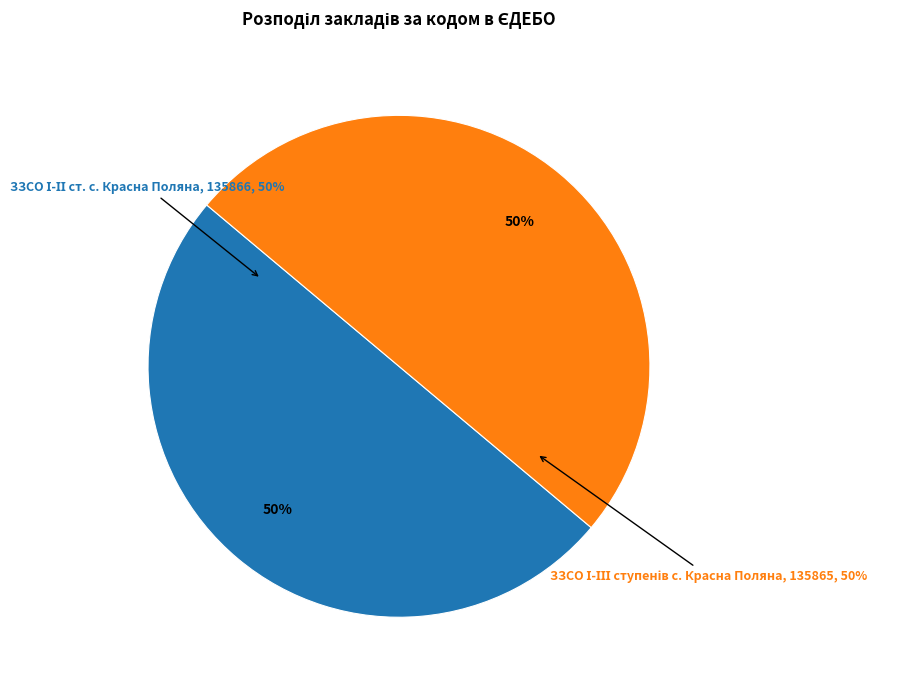

Is it true that ЗЗСО І-ІІІ ступенів с. Красна Поляна is 35% of the pie?

False